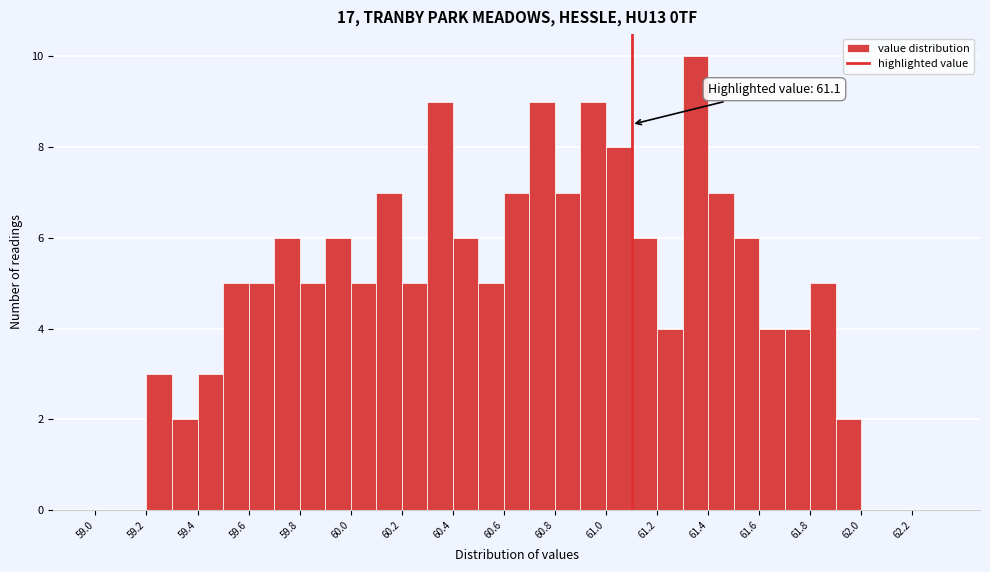

Which range on the x-axis has the tallest bar?

61.3 to 61.4